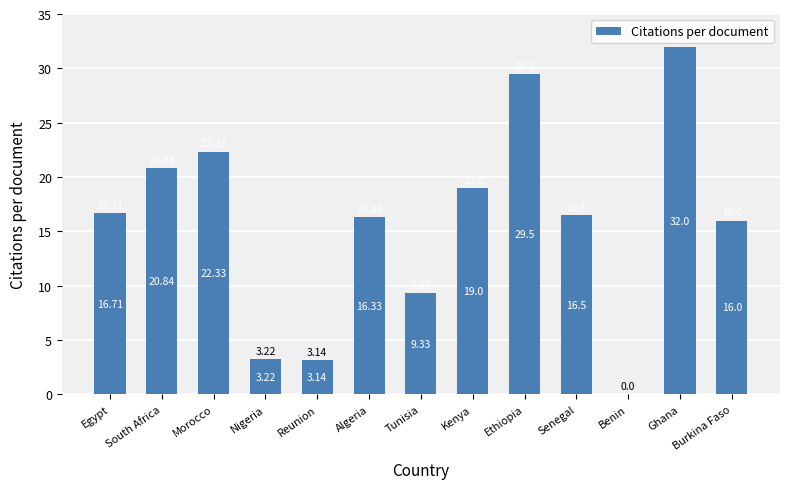

Approximately how many times larger is the value at Reunion compared to Nigeria?

1.0